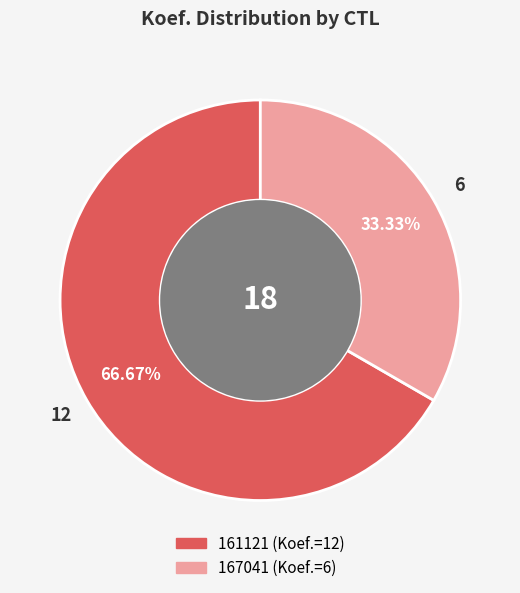

The 161121 slice represents 67% of the pie. True or false?

True